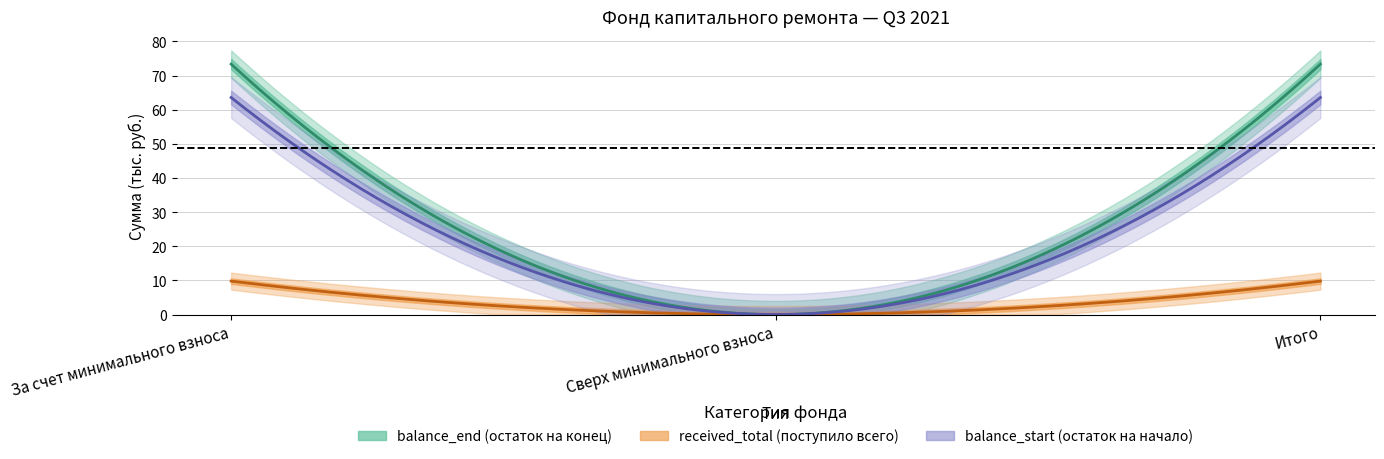

Which series has the largest total across all categories?

balance_end